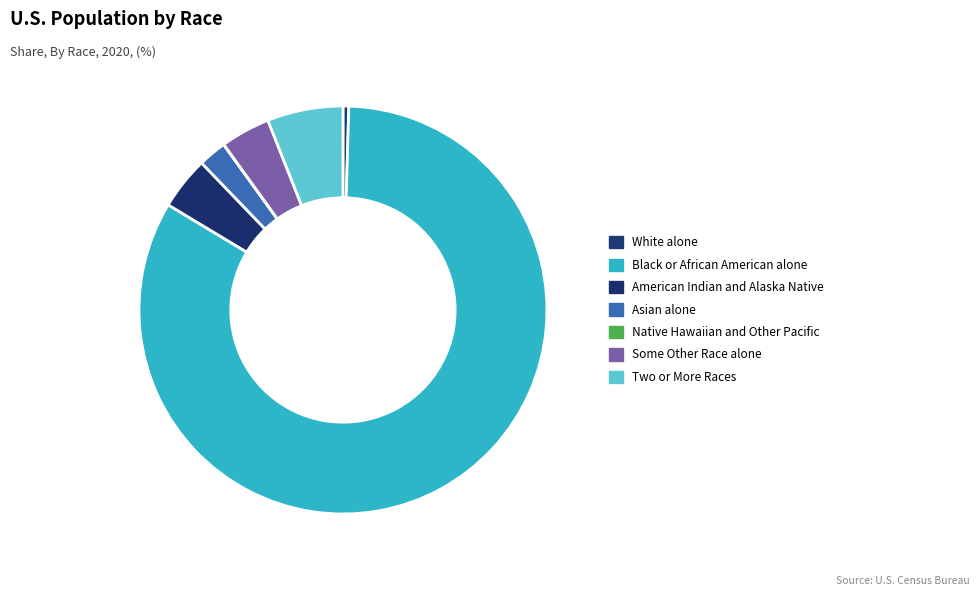

What is the largest slice in the pie chart?

Black or African American alone